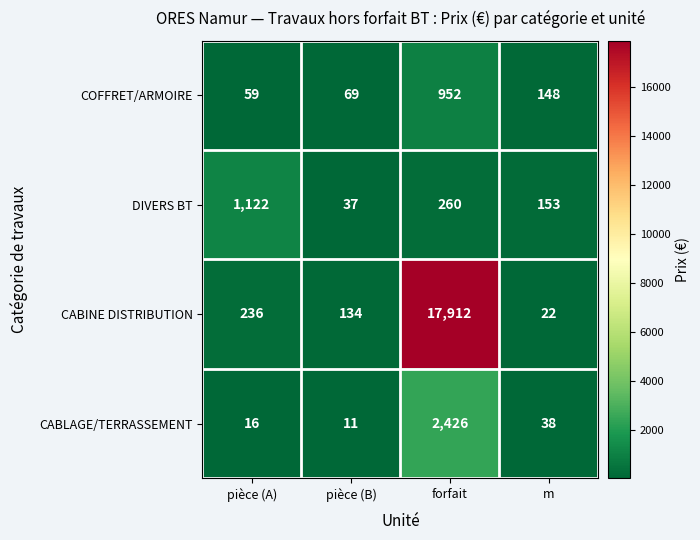

What is the difference between the second highest and second lowest values in the CABINE DISTRIBUTION series?

102